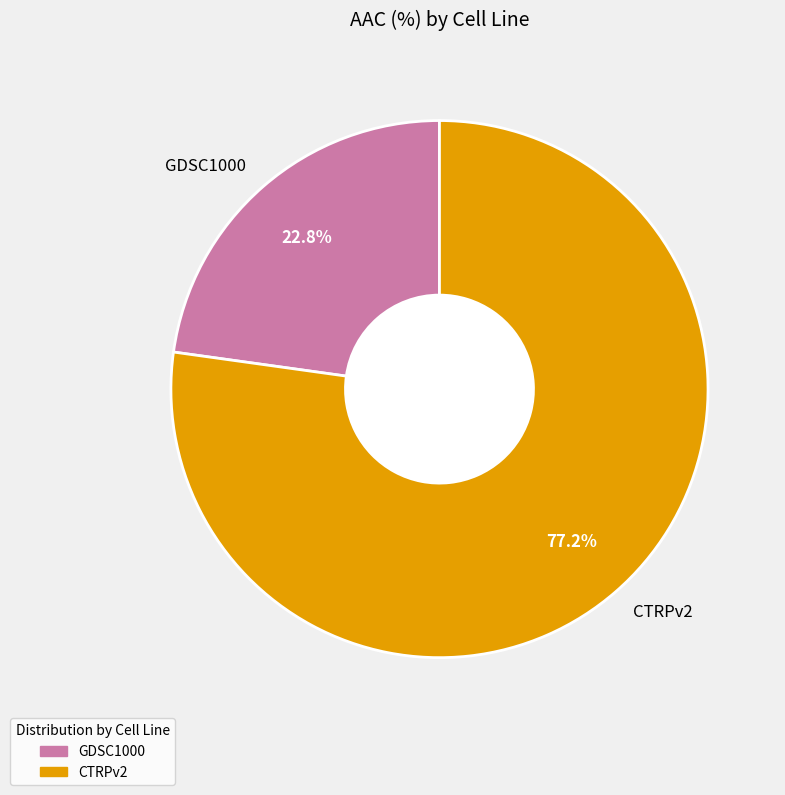

What is the ratio of the value at CTRPv2 to the value at GDSC1000?

3.4